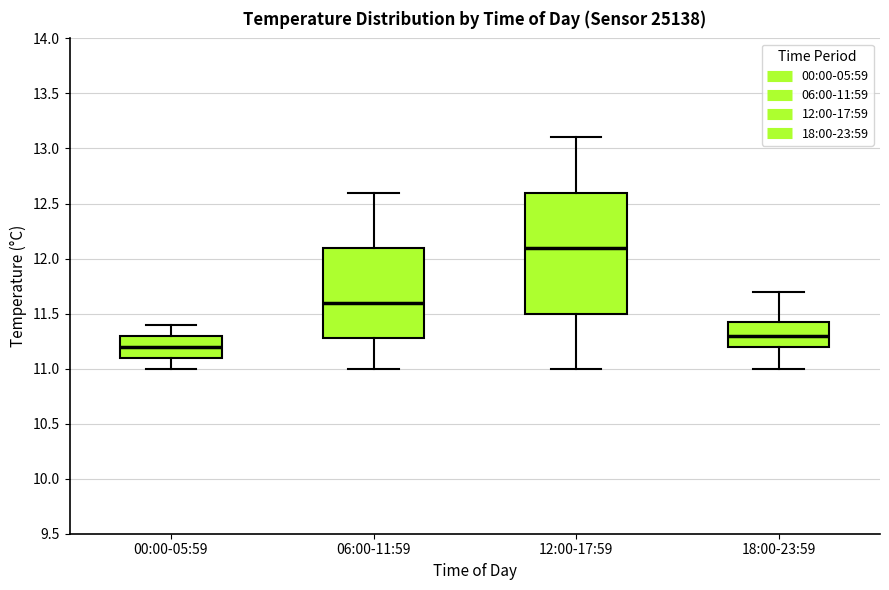

Reading left to right, transcribe this box plot: for each box, give where its median line is, the range the box spans, and where its two whiskers end, as read against the y-axis. The values are not printed on the chart, so give them approximately, as read against the axis.

00:00-05:59: median 11.20, box 11.10 to 11.30, whiskers 11.00 to 11.40
06:00-11:59: median 11.60, box 11.30 to 12.10, whiskers 11.00 to 12.60
12:00-17:59: median 12.10, box 11.50 to 12.60, whiskers 11.00 to 13.10
18:00-23:59: median 11.30, box 11.20 to 11.45, whiskers 11.00 to 11.70